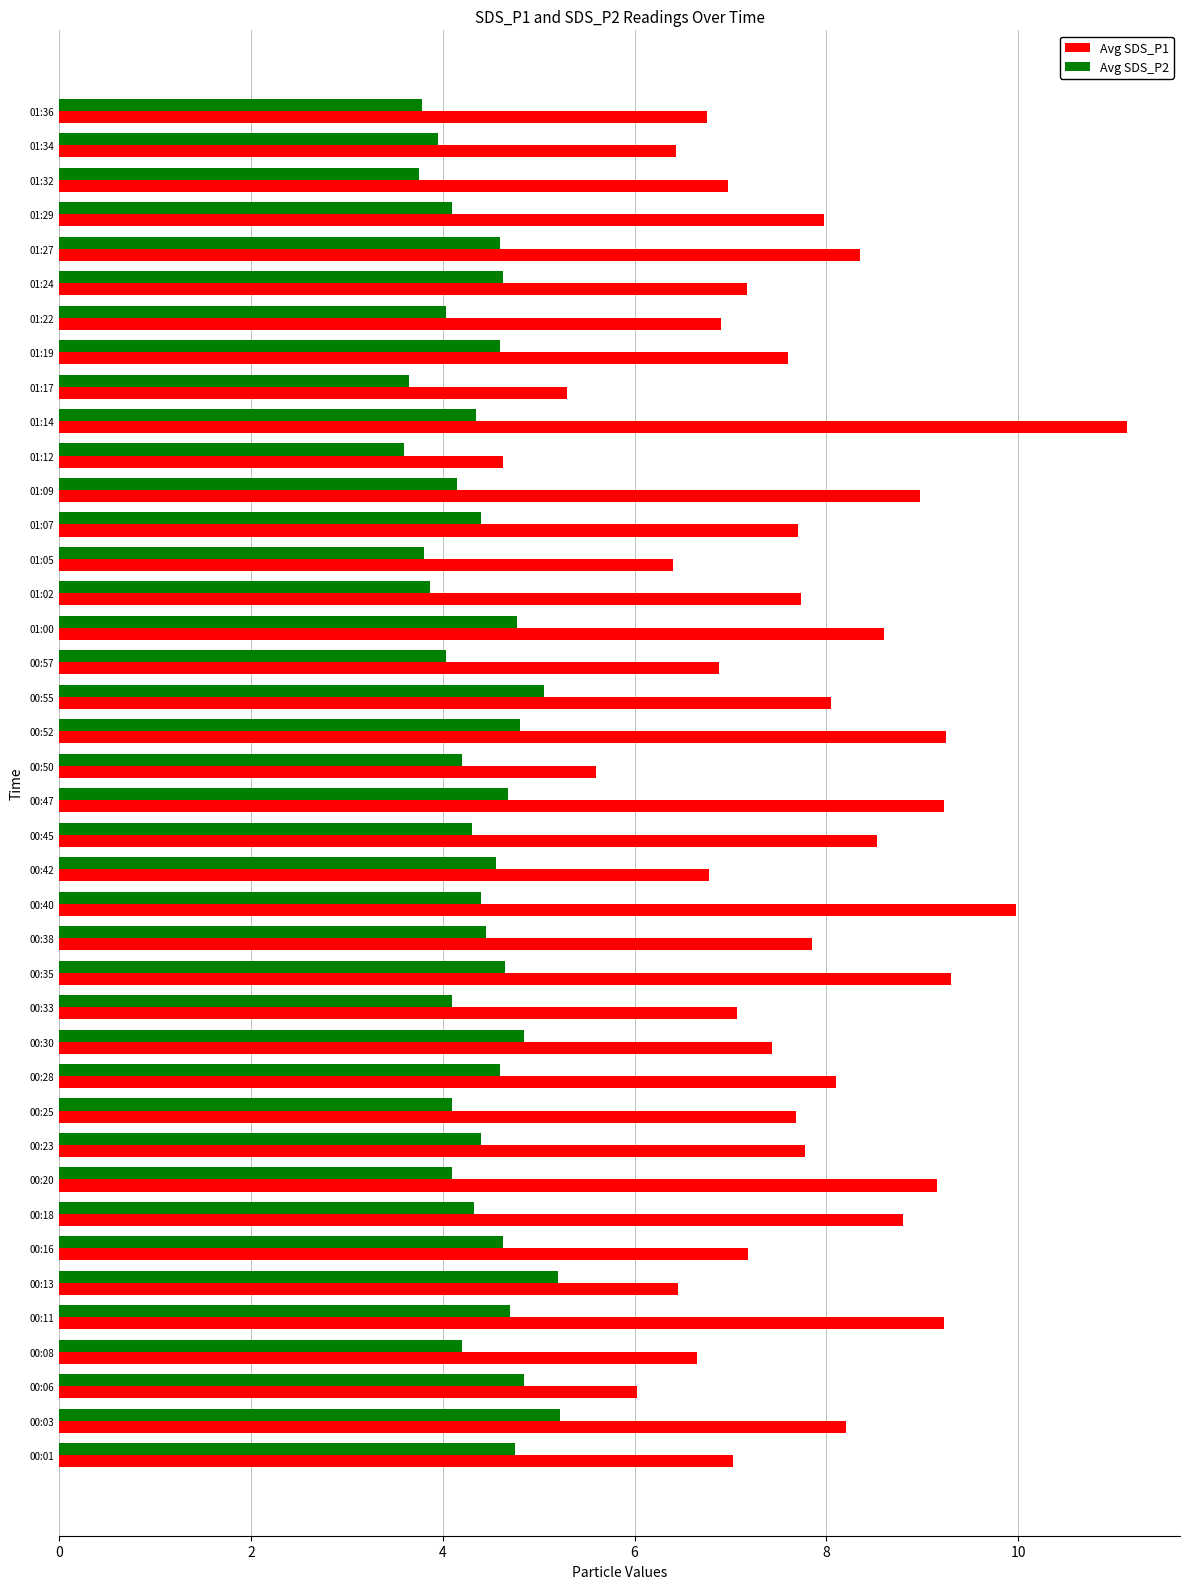

List the series in order of their overall mean, lowest first.

Avg SDS_P2, Avg SDS_P1